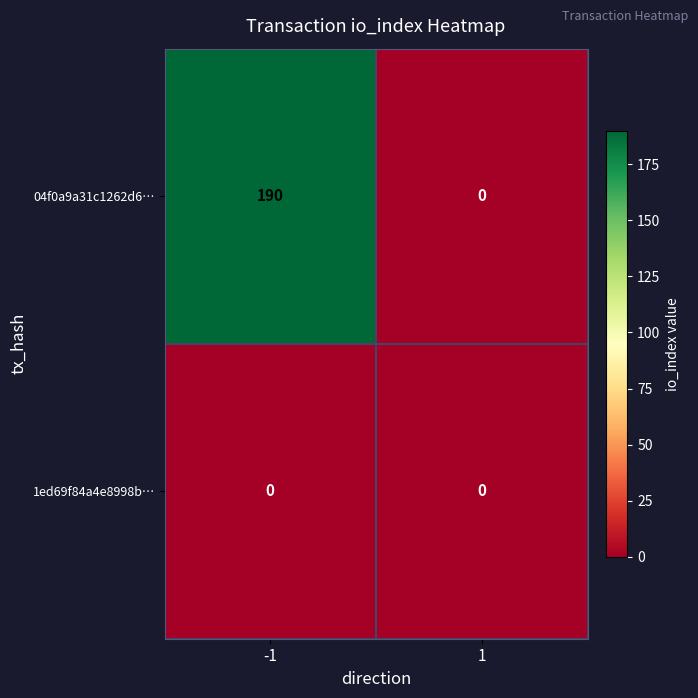

Reading left to right, what are all the values shown in this chart?

04f0a9a31c1262d6…: -1=190	1=0
1ed69f84a4e8998b…: -1=0	1=0